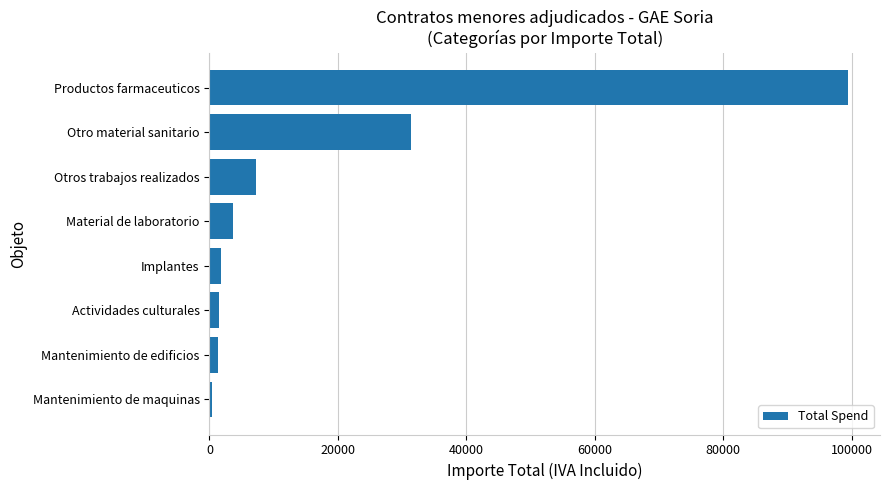

The chart shows a value of 3676.1 at Material de laboratorio. True or false?

True